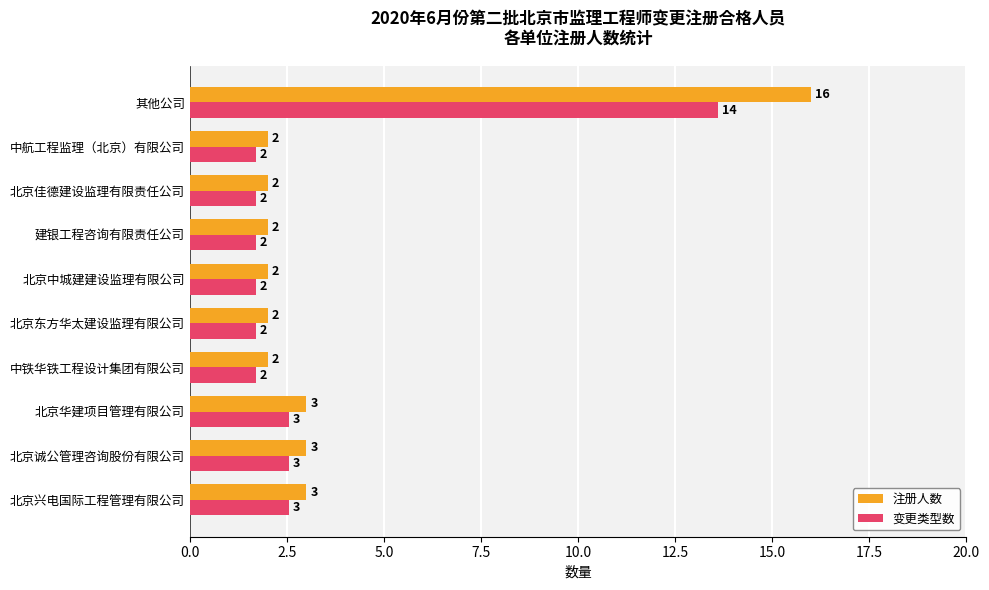

Is the value of 注册人数 at 北京东方华太建设监理有限公司 greater than the value of 变更类型数 at 北京华建项目管理有限公司?

No